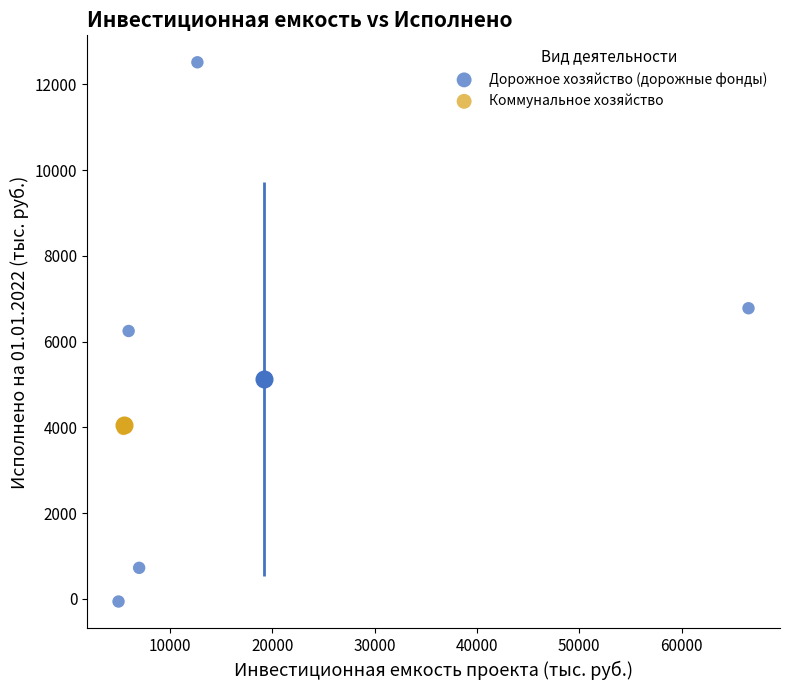

What are all the series names shown in the legend?

Дорожное хозяйство (дорожные фонды), Коммунальное хозяйство